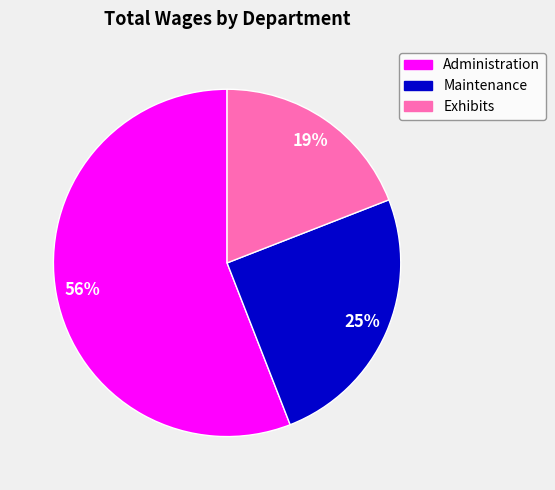

Count the number of slices in the pie.

3